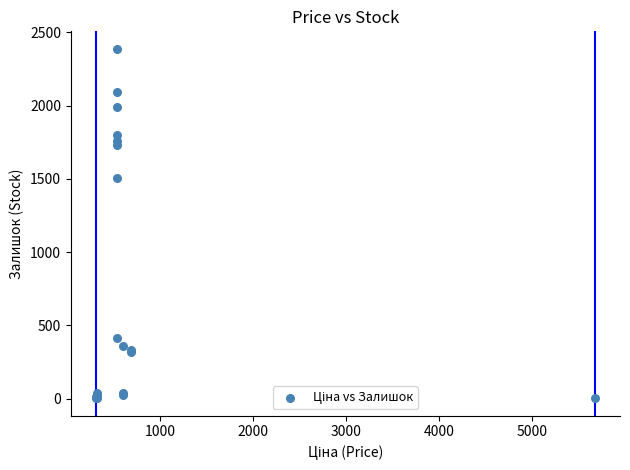

What Y value in the scatter plot is closest to 1195?

1508